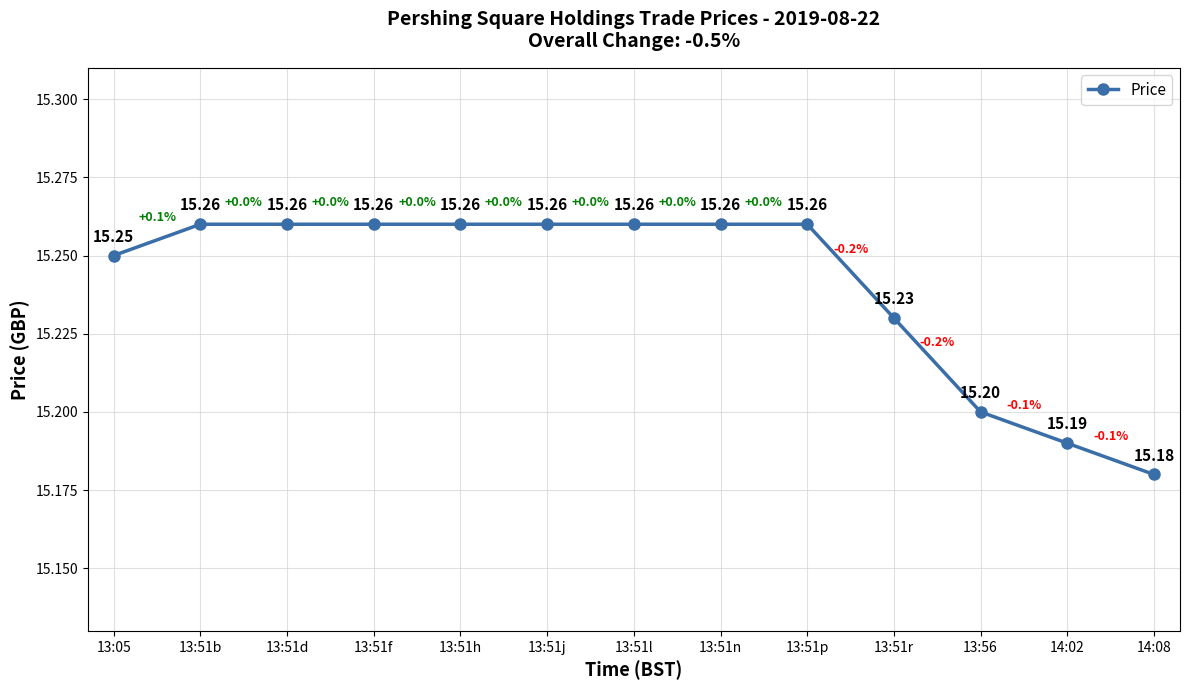

True or false: the data has more than 1 interior local peaks.

False